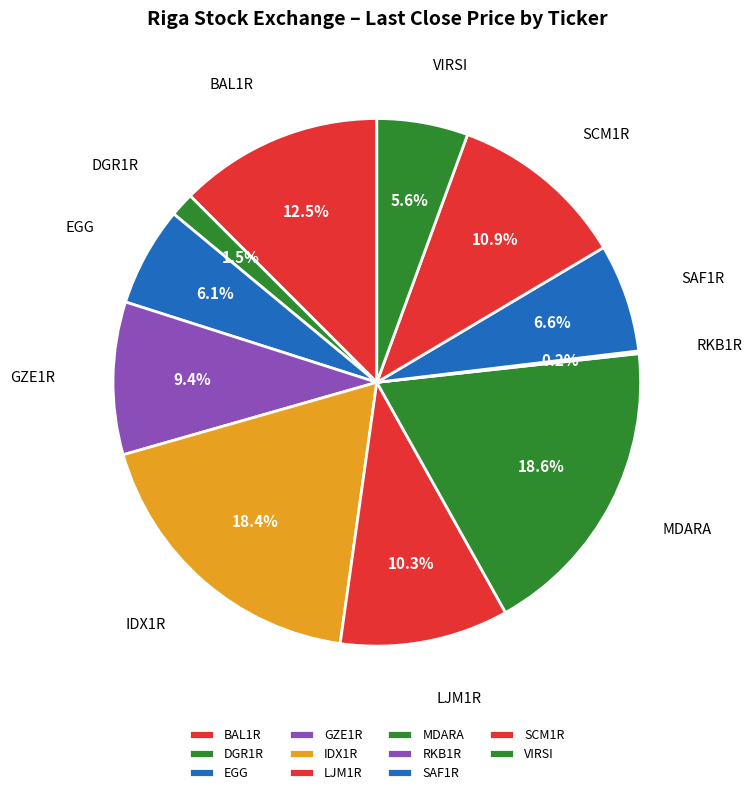

What percentage do LJM1R and VIRSI together represent?

15.9%